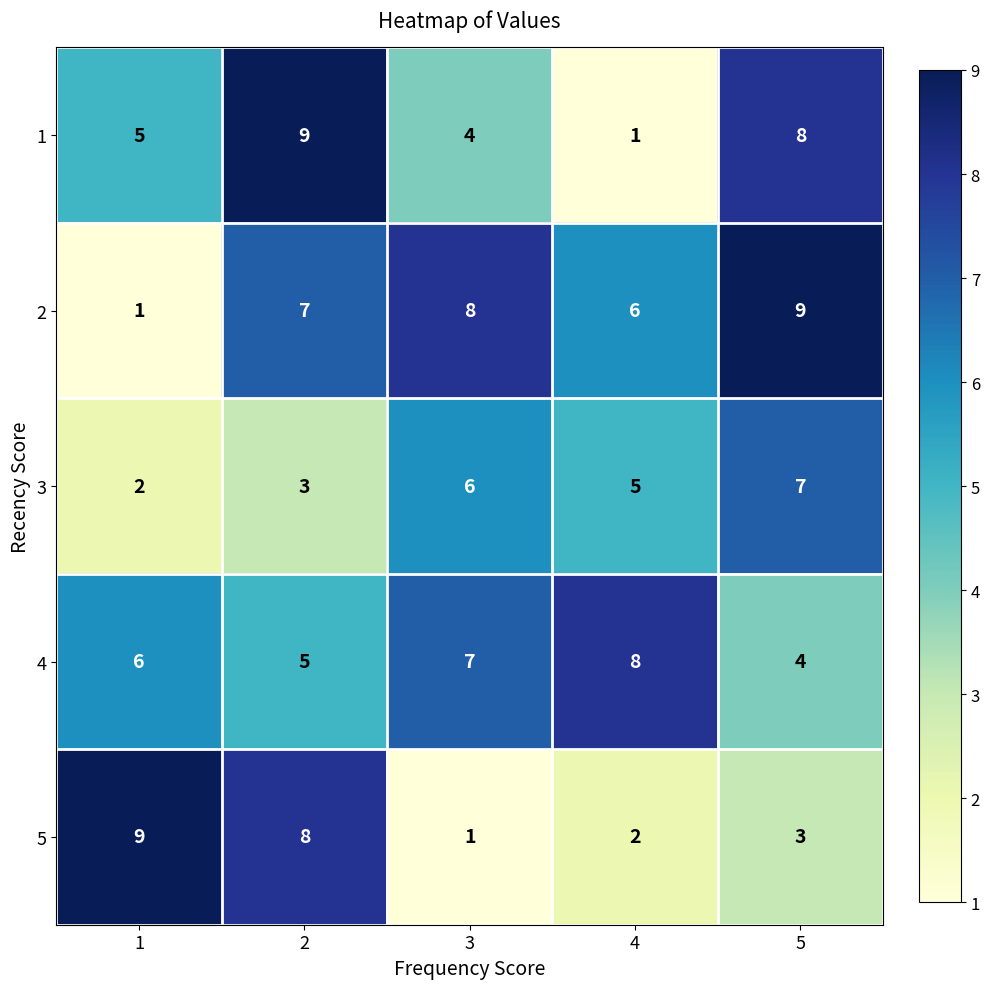

List the labels in order of 1 value, largest first.

2, 5, 1, 3, 4